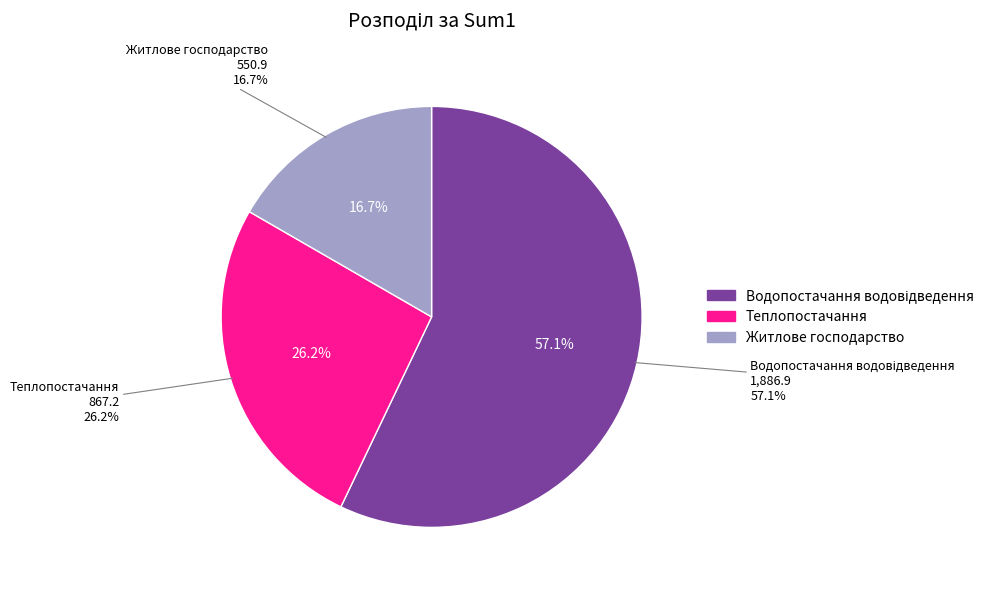

To the nearest percent, what portion does Житлове господарство represent?

17%